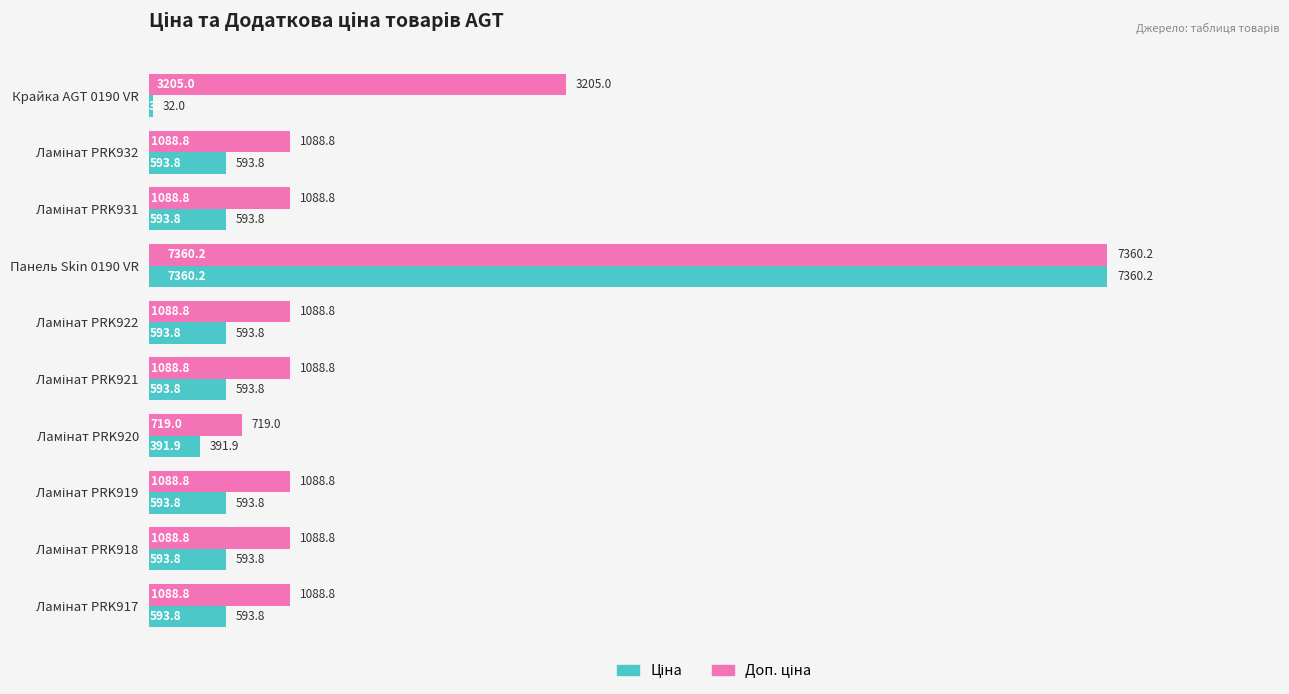

Which category has the lowest value across all series?

Крайка AGT 0190 VR